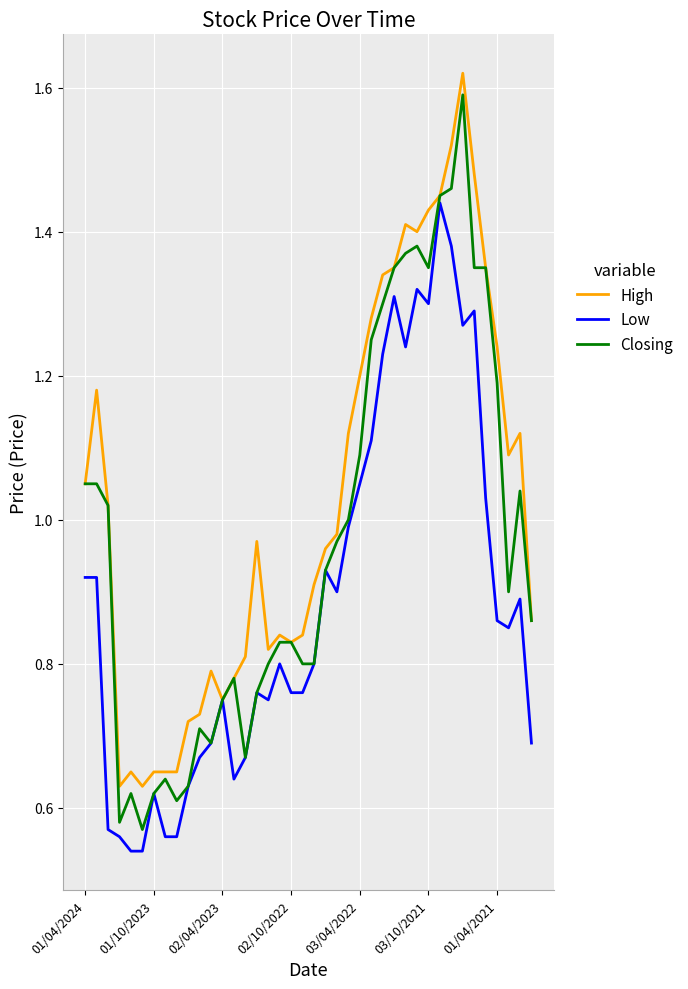

Which series has the widest spread of values?

Closing